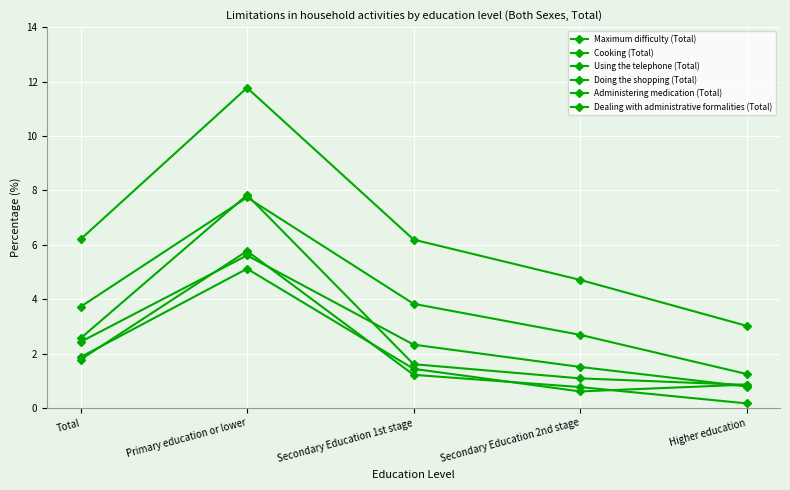

True or false: Administering medication (Total) and Doing the shopping (Total) cross at least once.

False